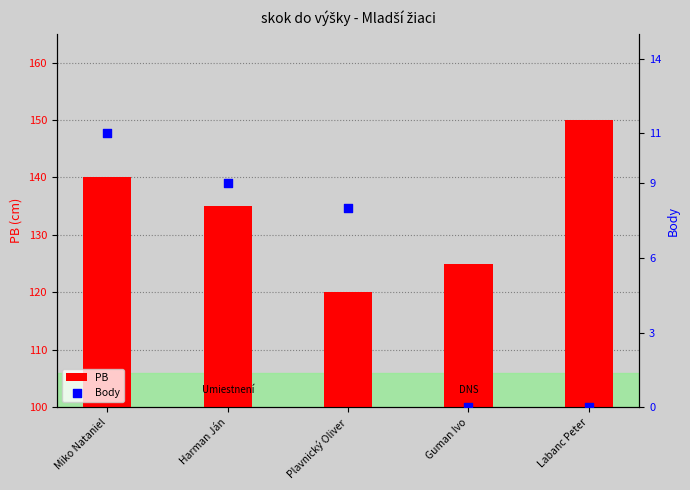

What are all the series names shown in the legend?

PB, Body